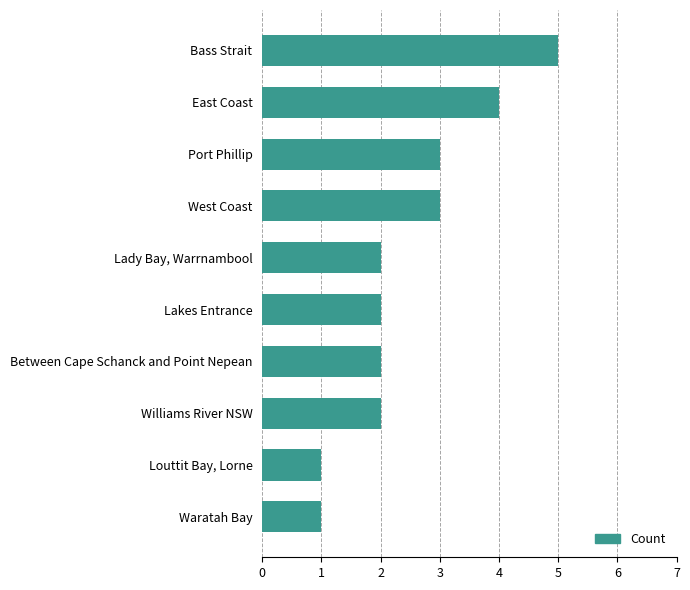

What is the greatest value displayed?

5